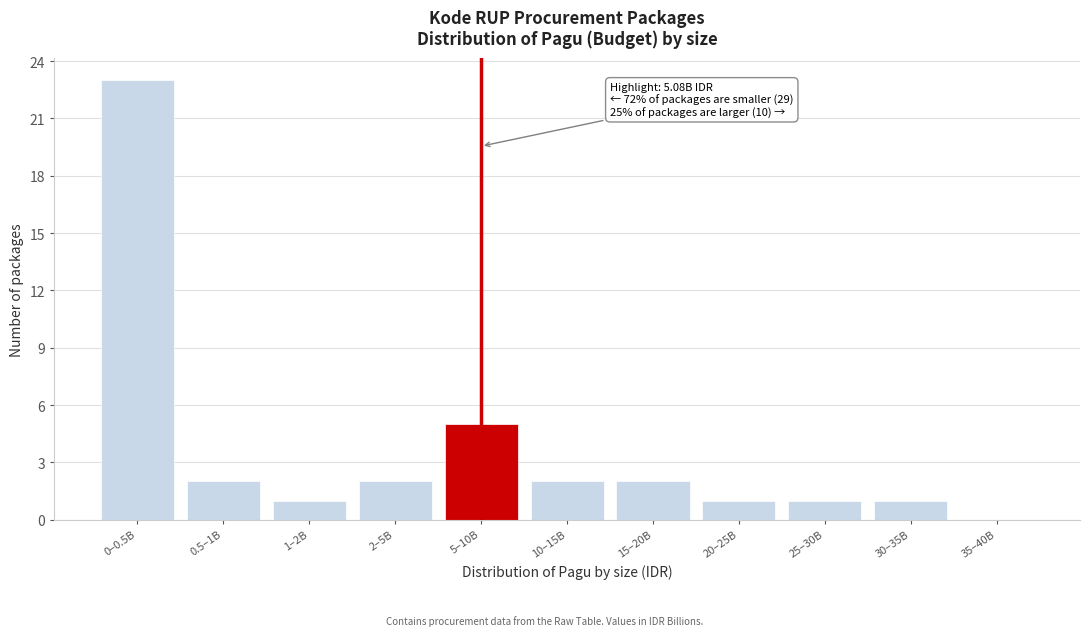

Reading left to right, transcribe all the data shown in this chart.

0–0.5B=23	0.5–1B=2	1–2B=1	2–5B=2	5–10B=5	10–15B=2	15–20B=2	20–25B=1	25–30B=1	30–35B=1	35–40B=0